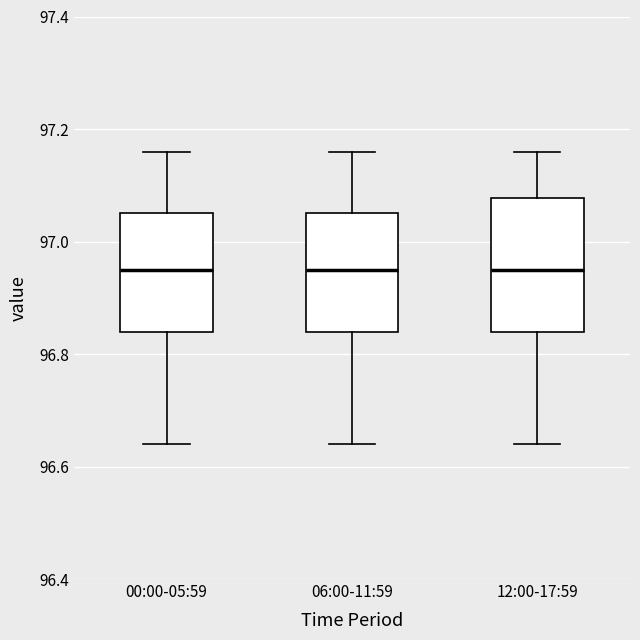

Reading left to right, transcribe this box plot: for each box, give where its median line is, the range the box spans, and where its two whiskers end, as read against the y-axis. The values are not printed on the chart, so give them approximately, as read against the axis.

00:00-05:59: median 96.96, box 96.84 to 97.06, whiskers 96.64 to 97.16
06:00-11:59: median 96.96, box 96.84 to 97.06, whiskers 96.64 to 97.16
12:00-17:59: median 96.96, box 96.84 to 97.08, whiskers 96.64 to 97.16